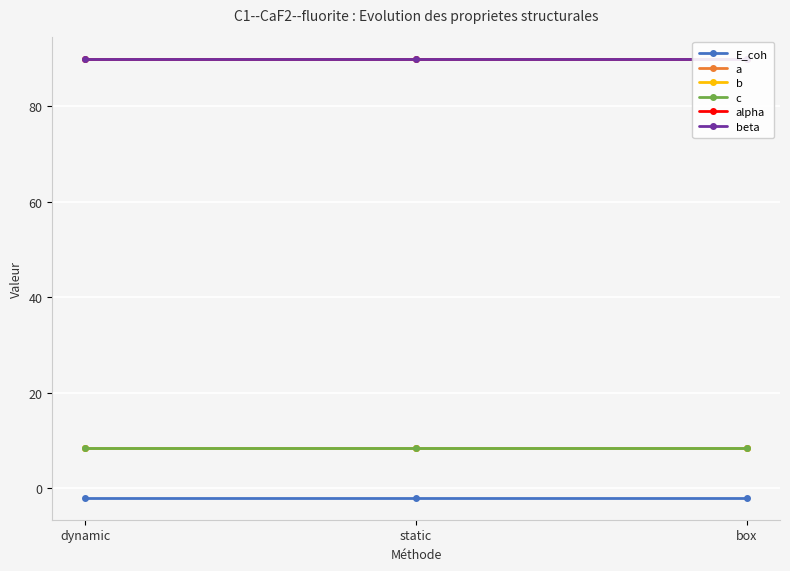

What is the total value across all series at dynamic?

203.1